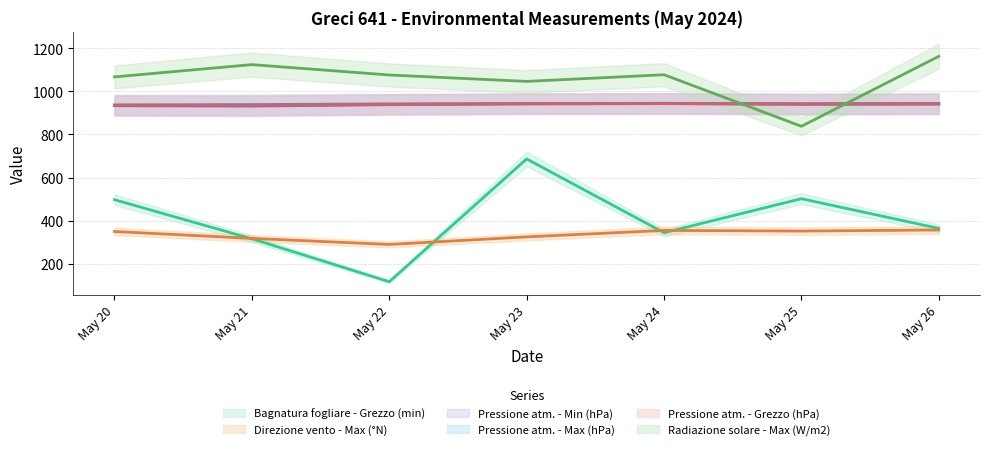

Between which two adjacent categories do Pressione atm. - Min (hPa) and Radiazione solare - Max (W/m2) first intersect?

May 24 and May 25